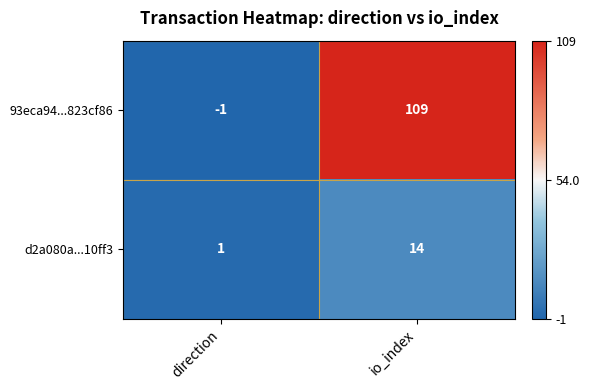

At which label is d2a080a...10ff3 closest to 7?

direction